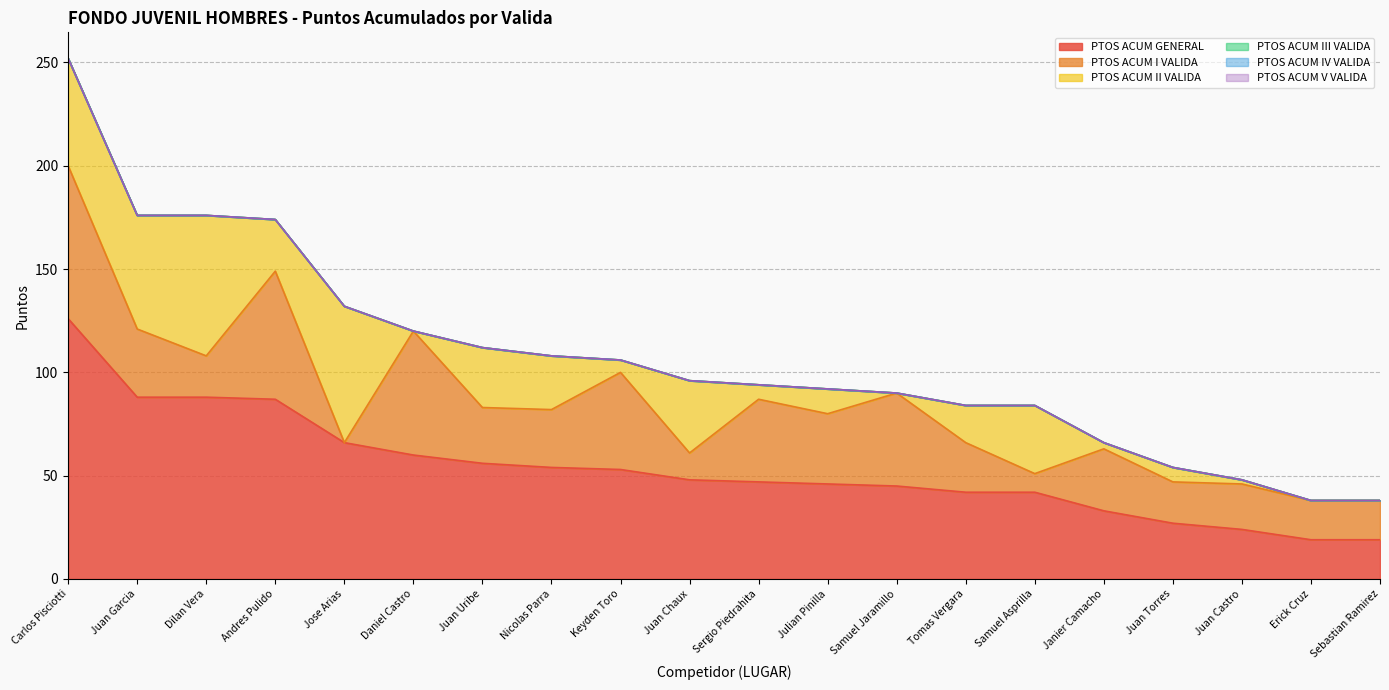

True or false: PTOS ACUM GENERAL and PTOS ACUM I VALIDA cross at least once.

False